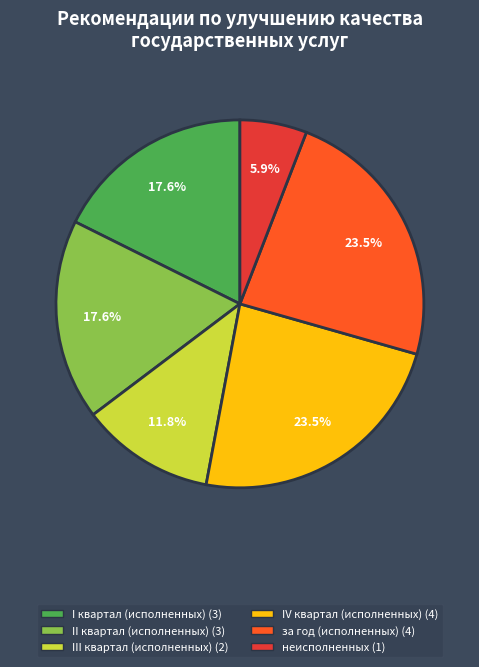

Between I квартал (исполненных) and неисполненных, which is larger?

I квартал (исполненных)